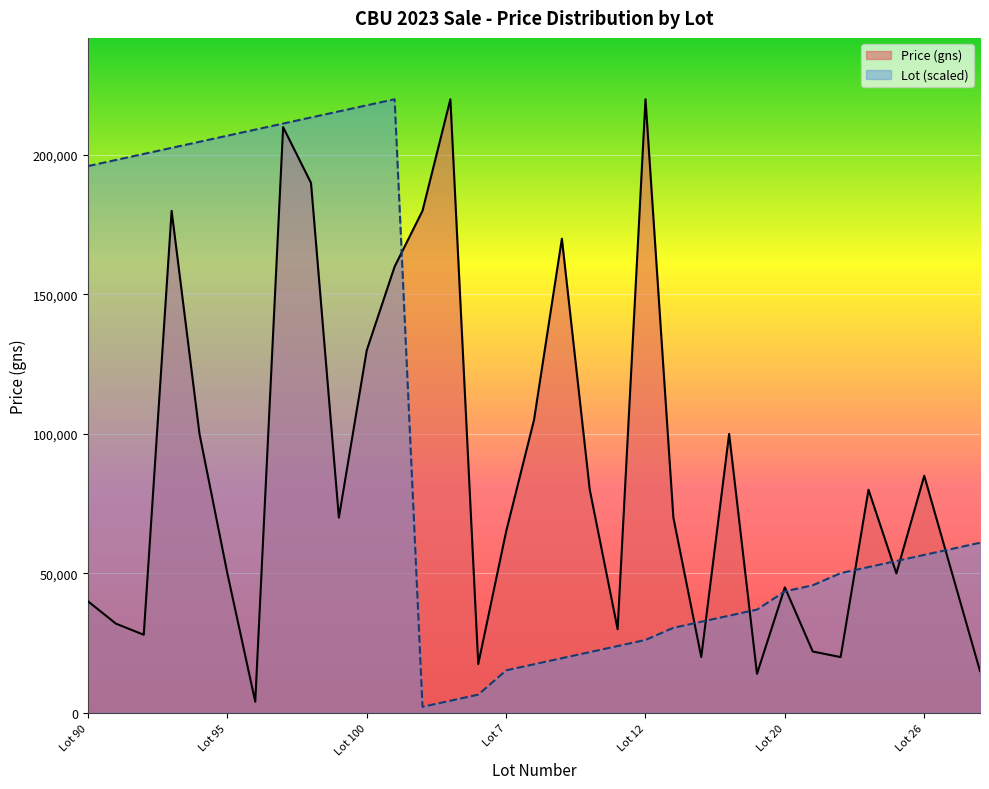

Rank the series by their average value, from highest to lowest.

Lot (scaled), Price (gns)